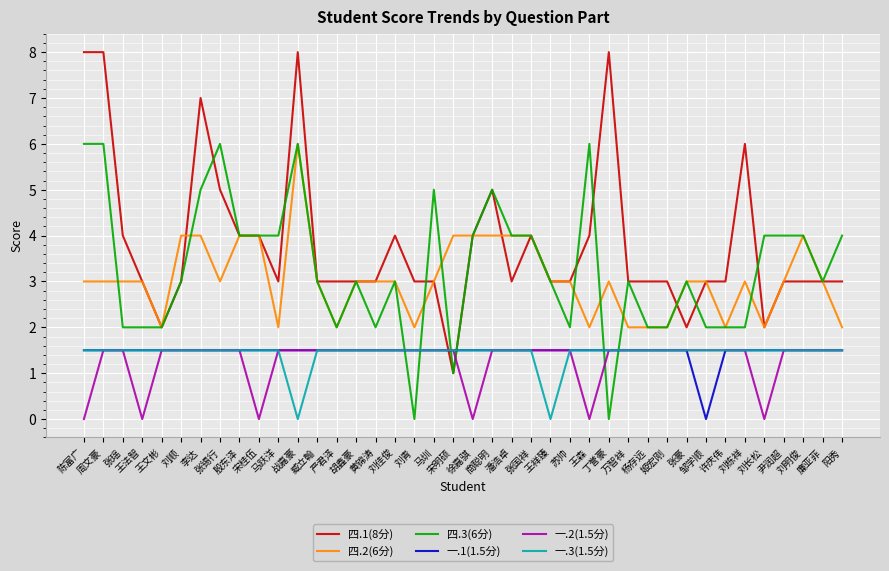

Reading left to right, transcribe all the data shown in this chart.

四.1(8分): 8.0	8.0	4.0	3.0	2.0	3.0	7.0	5.0	4.0	4.0	3.0	8.0	3.0	3.0	3.0	3.0	4.0	3.0	3.0	1.0	4.0	5.0	3.0	4.0	3.0	3.0	4.0	8.0	3.0	3.0	3.0	2.0	3.0	3.0	6.0	2.0	3.0	3.0	3.0	3.0
四.2(6分): 3.0	3.0	3.0	3.0	2.0	4.0	4.0	3.0	4.0	4.0	2.0	6.0	3.0	2.0	3.0	3.0	3.0	2.0	3.0	4.0	4.0	4.0	4.0	4.0	3.0	3.0	2.0	3.0	2.0	2.0	2.0	3.0	3.0	2.0	3.0	2.0	3.0	4.0	3.0	2.0
四.3(6分): 6.0	6.0	2.0	2.0	2.0	3.0	5.0	6.0	4.0	4.0	4.0	6.0	3.0	2.0	3.0	2.0	3.0	0.0	5.0	1.0	4.0	5.0	4.0	4.0	3.0	2.0	6.0	0.0	3.0	2.0	2.0	3.0	2.0	2.0	2.0	4.0	4.0	4.0	3.0	4.0
一.1(1.5分): 1.5	1.5	1.5	1.5	1.5	1.5	1.5	1.5	1.5	1.5	1.5	1.5	1.5	1.5	1.5	1.5	1.5	1.5	1.5	1.5	1.5	1.5	1.5	1.5	1.5	1.5	1.5	1.5	1.5	1.5	1.5	1.5	0.0	1.5	1.5	1.5	1.5	1.5	1.5	1.5
一.2(1.5分): 0.0	1.5	1.5	0.0	1.5	1.5	1.5	1.5	1.5	0.0	1.5	1.5	1.5	1.5	1.5	1.5	1.5	1.5	1.5	1.5	0.0	1.5	1.5	1.5	1.5	1.5	0.0	1.5	1.5	1.5	1.5	1.5	1.5	1.5	1.5	0.0	1.5	1.5	1.5	1.5
一.3(1.5分): 1.5	1.5	1.5	1.5	1.5	1.5	1.5	1.5	1.5	1.5	1.5	0.0	1.5	1.5	1.5	1.5	1.5	1.5	1.5	1.5	1.5	1.5	1.5	1.5	0.0	1.5	1.5	1.5	1.5	1.5	1.5	1.5	1.5	1.5	1.5	1.5	1.5	1.5	1.5	1.5